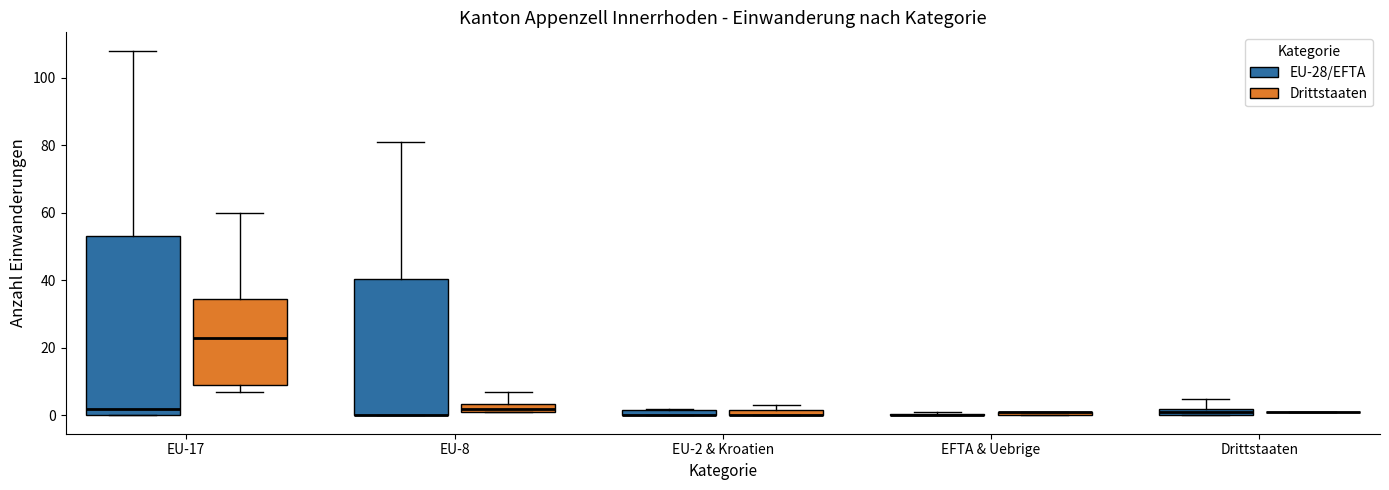

Which box is the tallest, from its lower edge to its upper edge?

EU-17 (EU-28/EFTA)